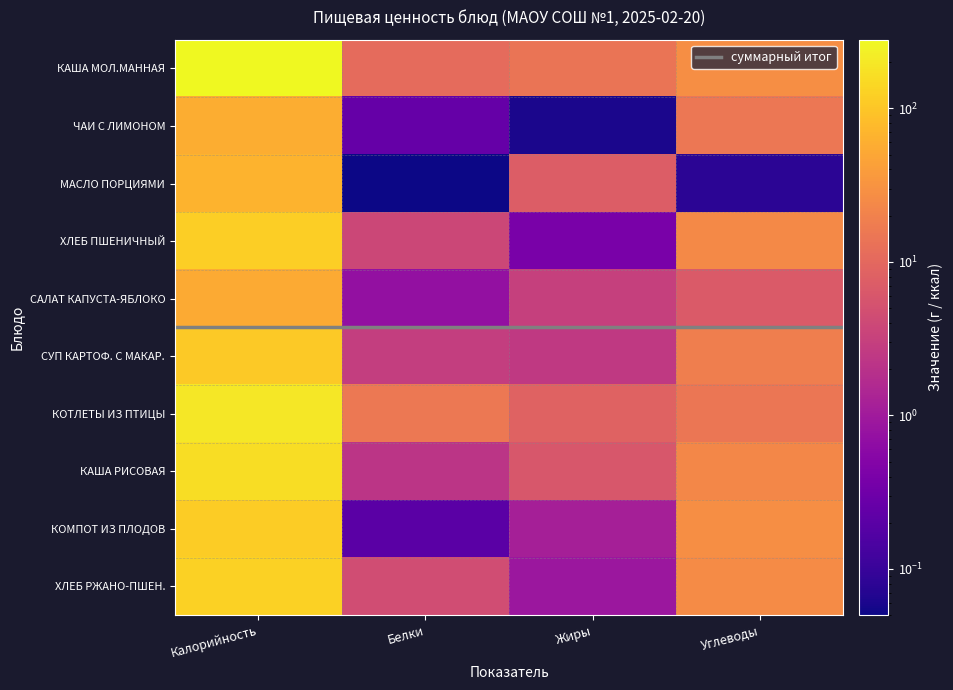

Reading left to right, what are all the values shown in this chart?

КАША МОЛ.МАННАЯ С МАСЛОМ: 280.0	11.0	14.0	27.7
ЧАИ С ЛИМОНОМ: 59.0	0.3	0.1	15.2
МАСЛО ПОРЦИЯМИ: 66.0	0.1	7.2	0.1
ХЛЕБ ПШЕНИЧНЫЙ: 119.0	3.8	0.4	24.3
САЛАТ ИЗ БЕЛОКАЧ. КАПУСТЫ С ЯБЛОКОМ: 54.0	0.7	3.1	6.7
СУП КАРТОФ. С МАКАР. ИЗДЕЛ.: 108.0	2.9	2.5	18.5
КОТЛЕТЫ РУБЛ. ИЗ ПТИЦЫ: 198.0	15.6	8.6	14.5
КАША РИСОВАЯ ВЯЗКАЯ: 158.0	2.2	6.0	23.7
КОМПОТ ИЗ СВЕЖ. ПЛОДОВ: 115.0	0.2	1.2	27.9
ХЛЕБ РЖАНО-ПШЕНИЧНЫЙ: 126.0	4.5	0.9	25.8